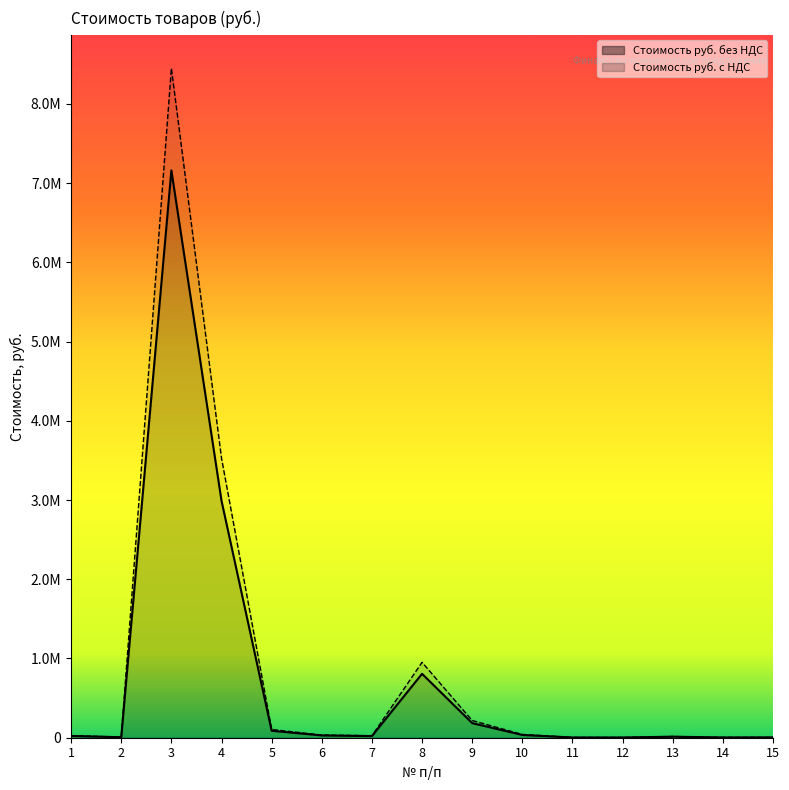

What is the difference between the highest and lowest values at 2?

1123.0